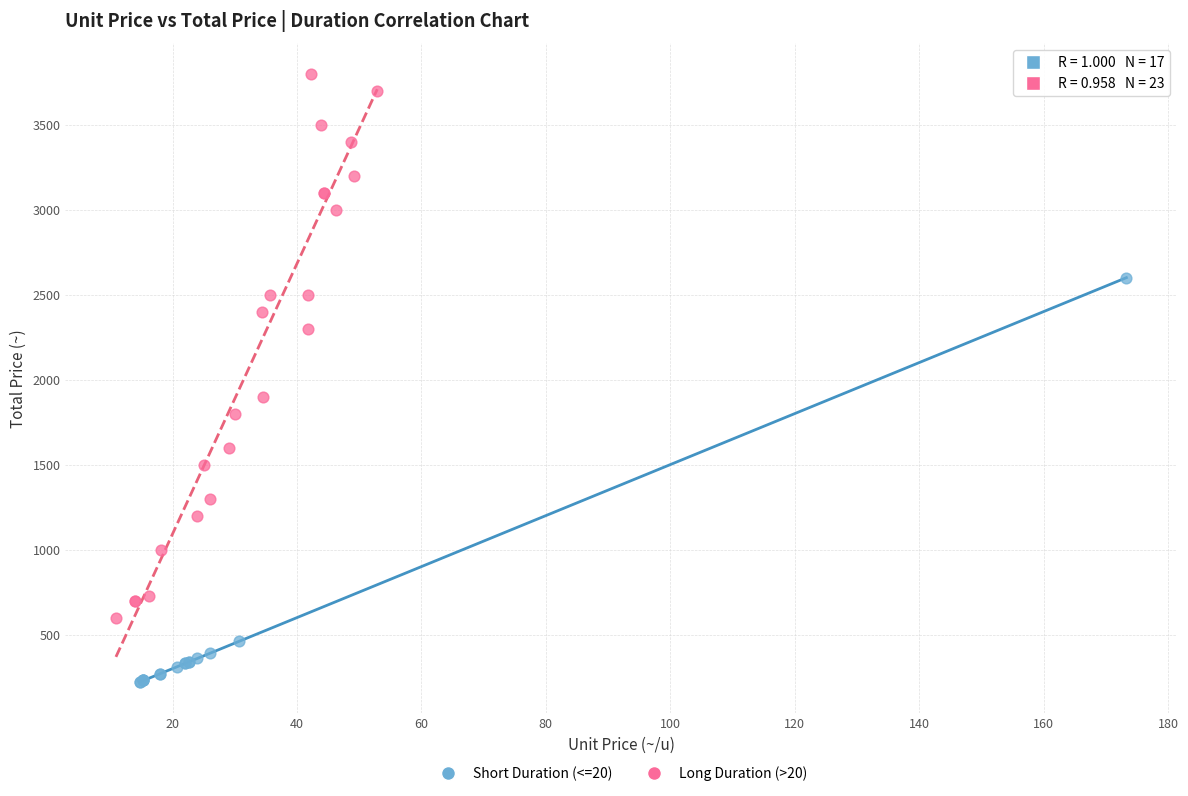

Which series contains the lowest Y value?

Short Duration (<=20)